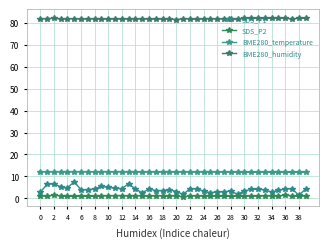

Reading right to left, extract all data points from this chart.

SDS_P1: 4.2	1.4	4.4	4.2	3.6	2.8	3.9	4.1	4.0	3.3	1.8	3.3	2.9	2.9	2.5	3.2	4.4	4.3	1.8	3.0	3.9	3.5	3.5	4.3	2.5	4.2	6.7	4.3	4.5	5.0	5.4	4.3	3.9	3.9	7.5	4.7	5.2	6.6	6.3	2.7
SDS_P2: 1.1	0.8	1.1	1.4	1.1	1.0	1.1	0.9	1.0	0.9	0.8	0.9	0.8	0.8	1.0	1.0	1.0	1.1	0.6	1.1	1.0	1.1	1.2	0.8	1.1	1.2	1.0	1.2	1.2	1.1	1.0	0.9	1.0	0.8	0.9	0.8	1.1	1.4	1.0	1.0
BME280_temperature: 11.8	11.8	11.8	11.8	11.8	11.9	11.9	11.9	11.8	11.8	11.9	11.9	11.9	12.0	12.0	12.0	12.0	12.0	12.0	12.0	12.0	11.9	12.0	12.0	12.0	12.0	12.0	12.0	12.0	12.0	12.0	12.0	12.1	12.1	12.1	12.0	12.0	12.1	12.0	12.0
BME280_humidity: 82.1	82.1	81.9	82.0	82.2	82.1	82.1	82.1	82.1	82.1	81.9	82.0	82.0	81.8	82.0	81.8	81.6	81.9	81.9	81.6	81.8	81.8	81.7	81.8	81.9	81.7	81.9	81.8	81.9	81.7	81.9	82.0	81.8	81.9	81.9	82.0	81.8	82.1	82.0	81.9